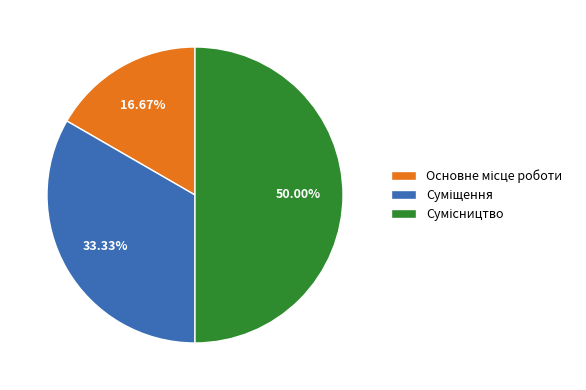

Combined, do Суміщення and Сумісництво account for over 50%?

Yes